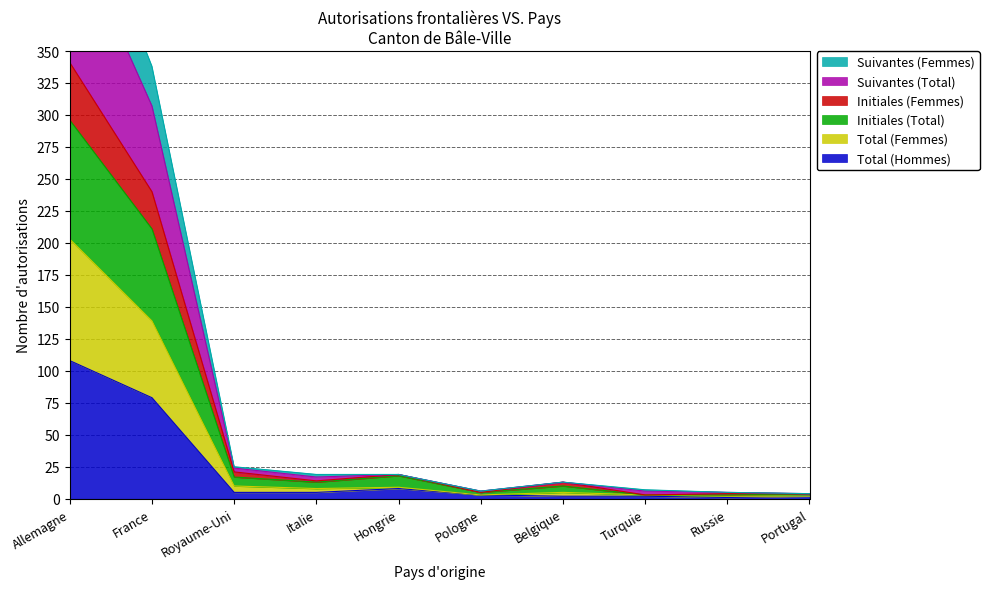

True or false: Suivantes (Total) has more than 0 interior local peaks.

True